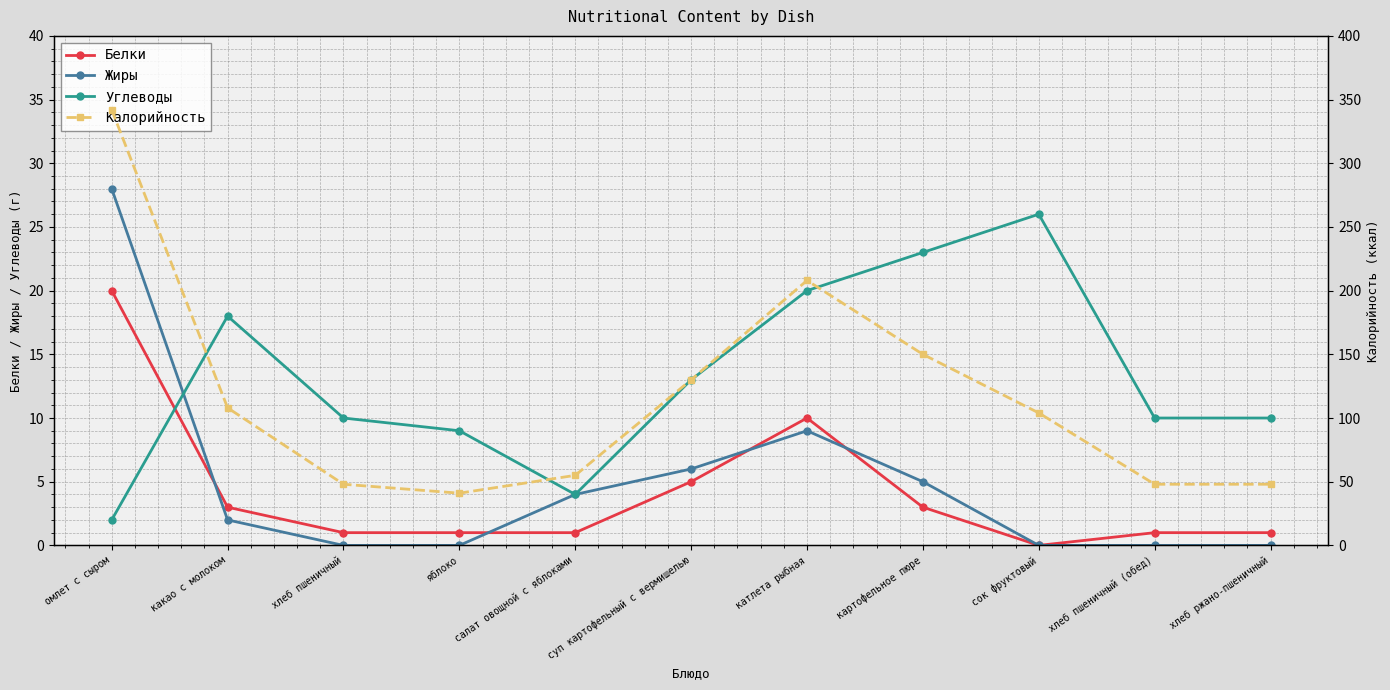

Is the value of Жиры at суп картофельный с вермишелью greater than the value of Калорийность at омлет с сыром?

No